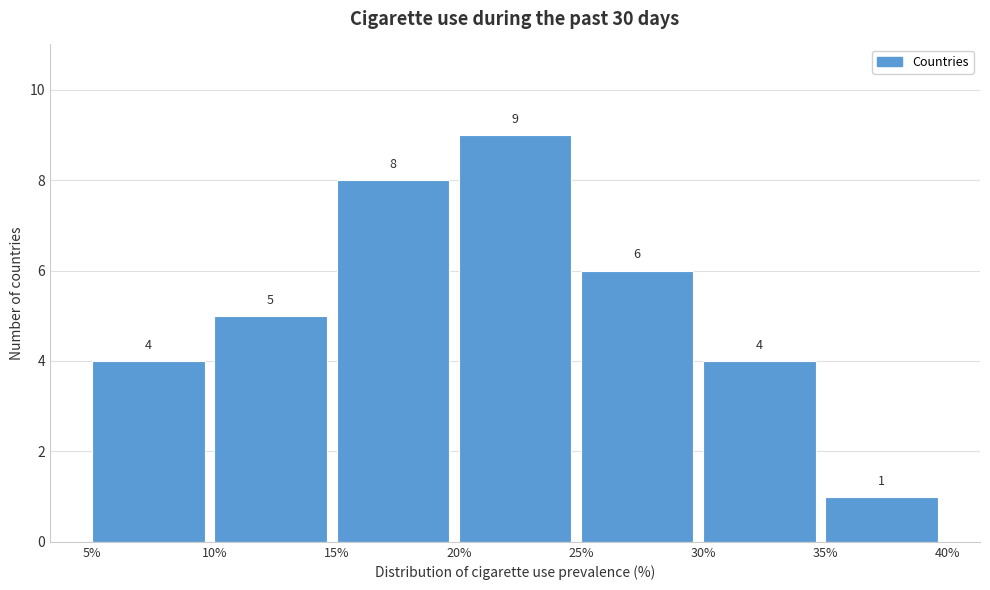

What is the height of the bar covering 30% to 35% on the x-axis?

4